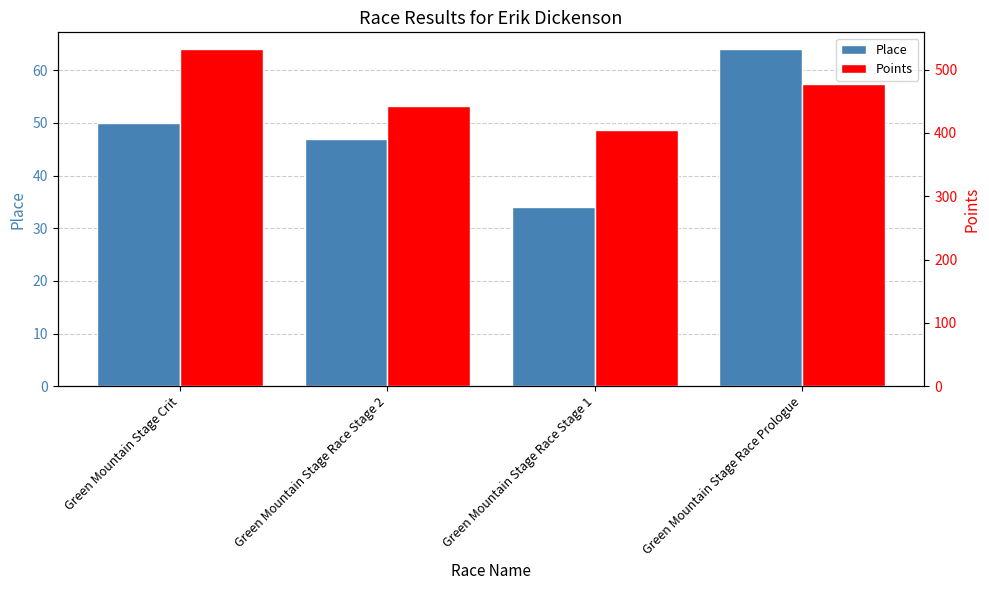

List the labels in order of Place value, smallest first.

Green Mountain Stage Race Stage 1, Green Mountain Stage Race Stage 2, Green Mountain Stage Crit, Green Mountain Stage Race Prologue